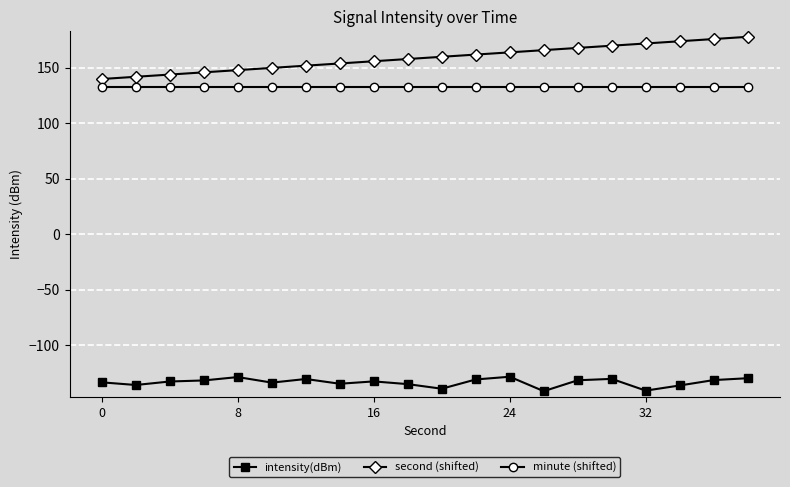

Does the chart display data point markers on the line(s)?

Yes